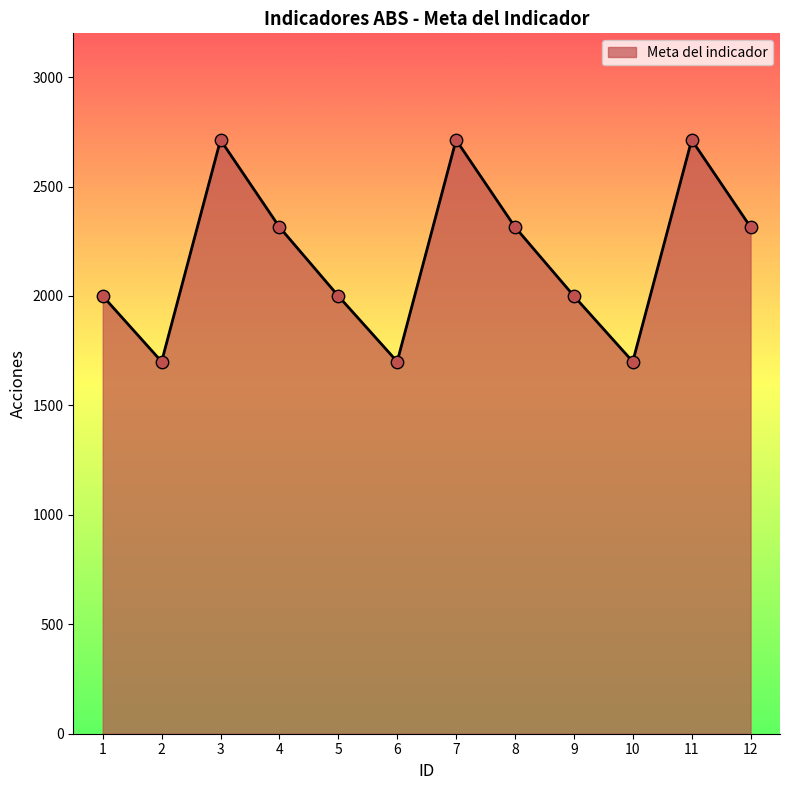

Approximately how many times larger is the value at 10 compared to 7?

0.6